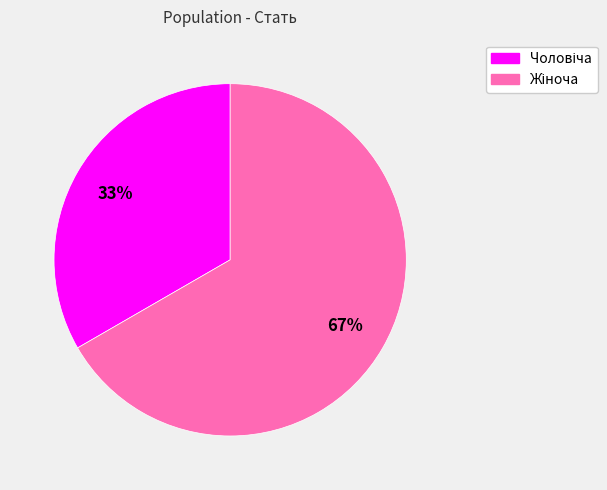

To the nearest percent, what is the average slice percentage?

50%